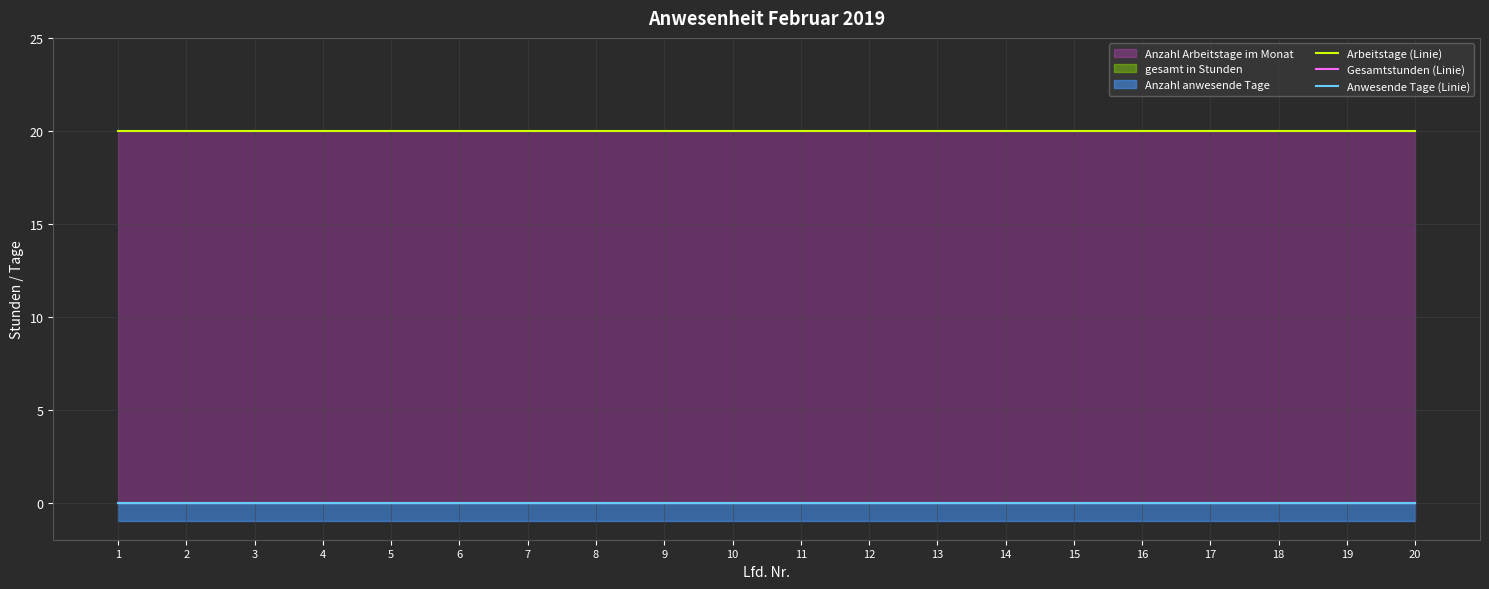

Reading left to right, list all the values displayed in this chart.

Arbeitstage (Linie): 1=20	2=20	3=20	4=20	5=20	6=20	7=20	8=20	9=20	10=20	11=20	12=20	13=20	14=20	15=20	16=20	17=20	18=20	19=20	20=20
Gesamtstunden (Linie): 1=0	2=0	3=0	4=0	5=0	6=0	7=0	8=0	9=0	10=0	11=0	12=0	13=0	14=0	15=0	16=0	17=0	18=0	19=0	20=0
Anwesende Tage (Linie): 1=0	2=0	3=0	4=0	5=0	6=0	7=0	8=0	9=0	10=0	11=0	12=0	13=0	14=0	15=0	16=0	17=0	18=0	19=0	20=0